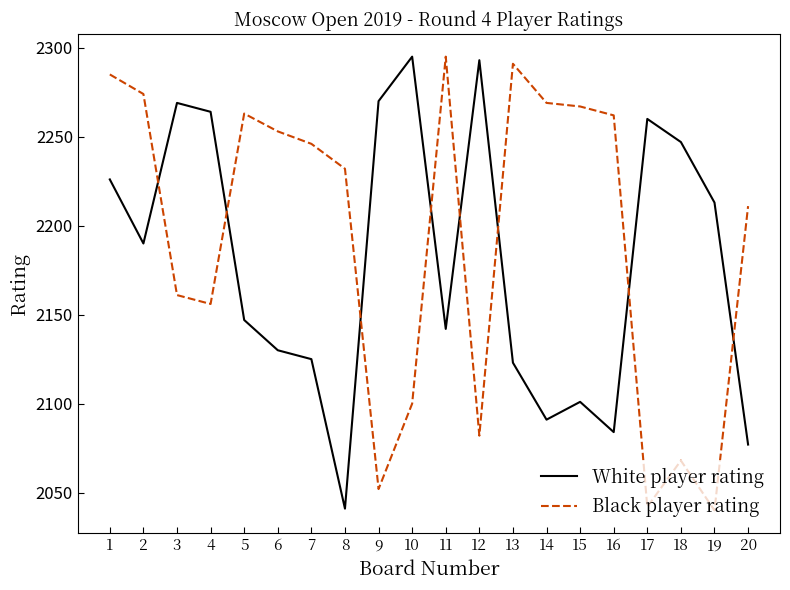

What is the difference between the maximum and minimum values in the Black player rating series?

255